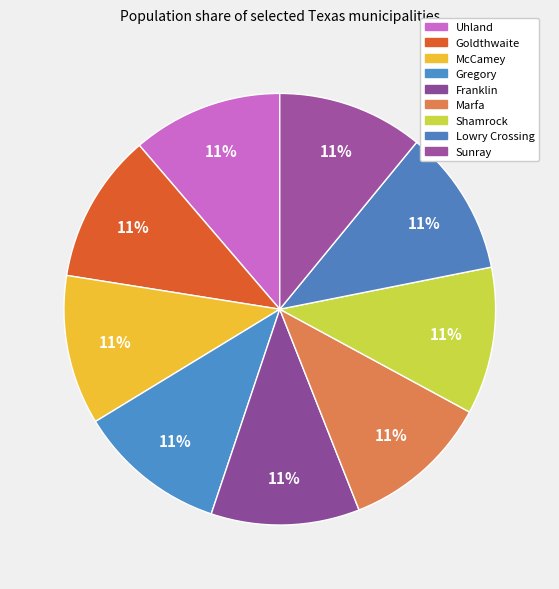

Count the number of slices in the pie.

9